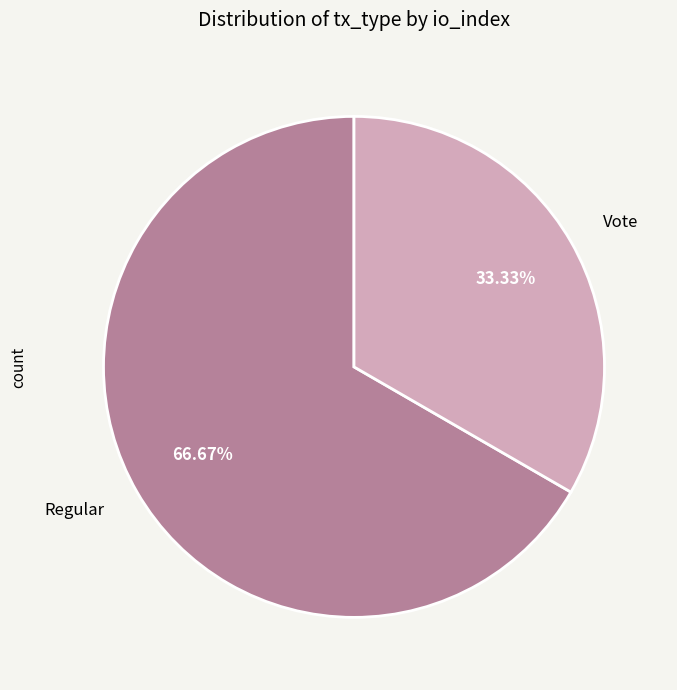

Is there any slice that represents more than half of the pie?

Yes